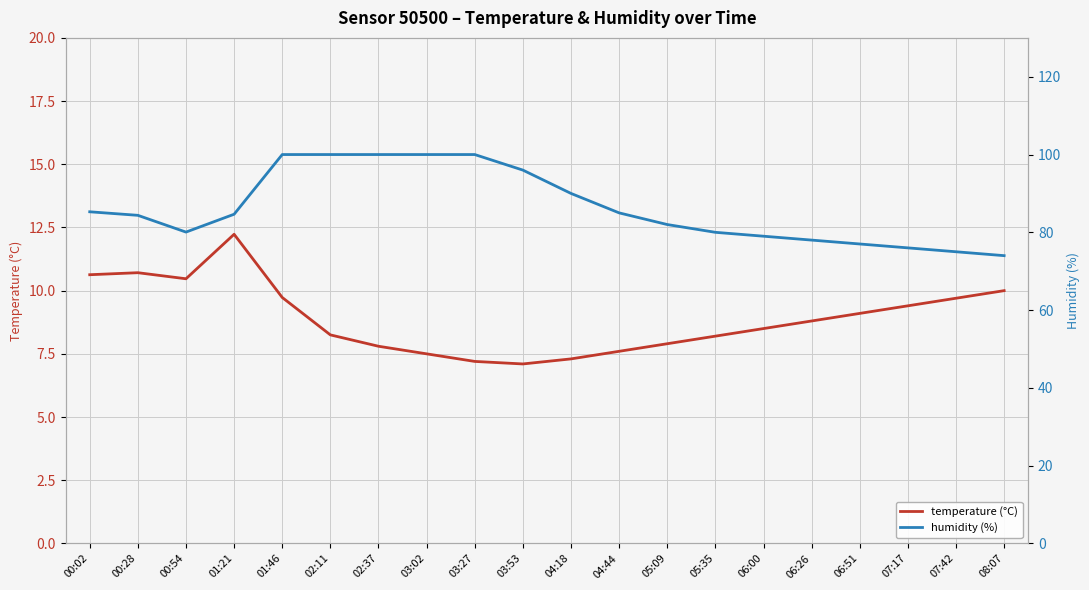

Where does the temperature (°C) series first go above 8?

00:02